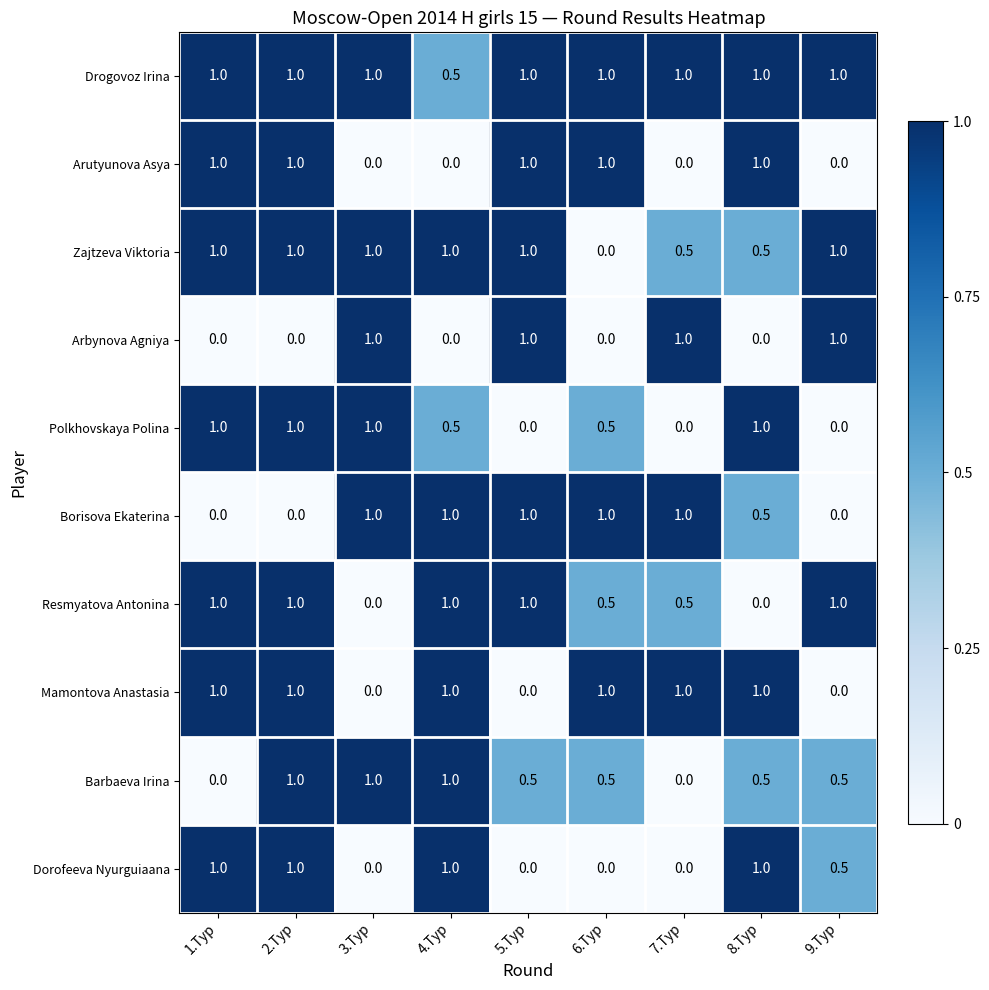

True or false: Borisova Ekaterina has a value of 1.0 at 6.Тур.

True